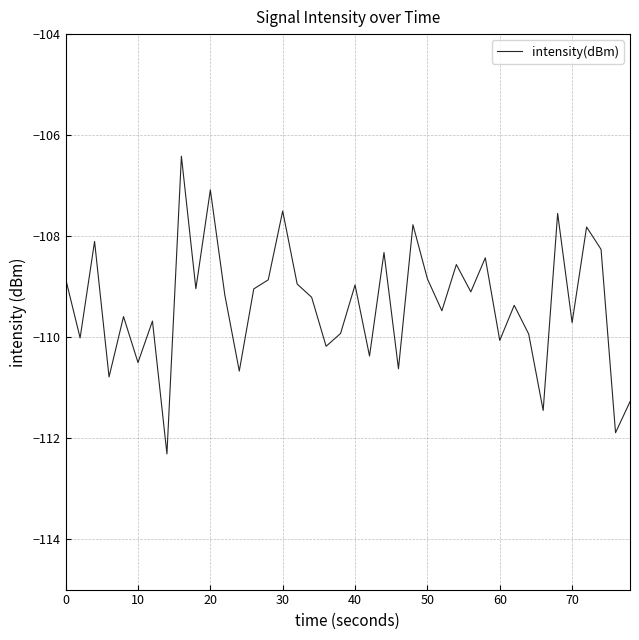

What is the greatest value displayed?

-106.4